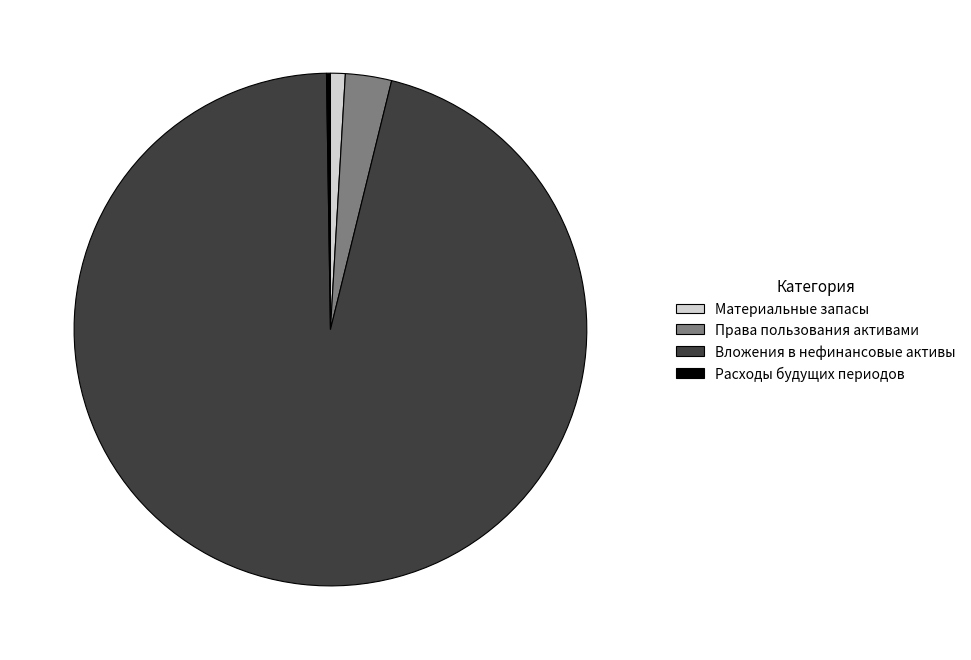

What is the majority slice?

Вложения в нефинансовые активы